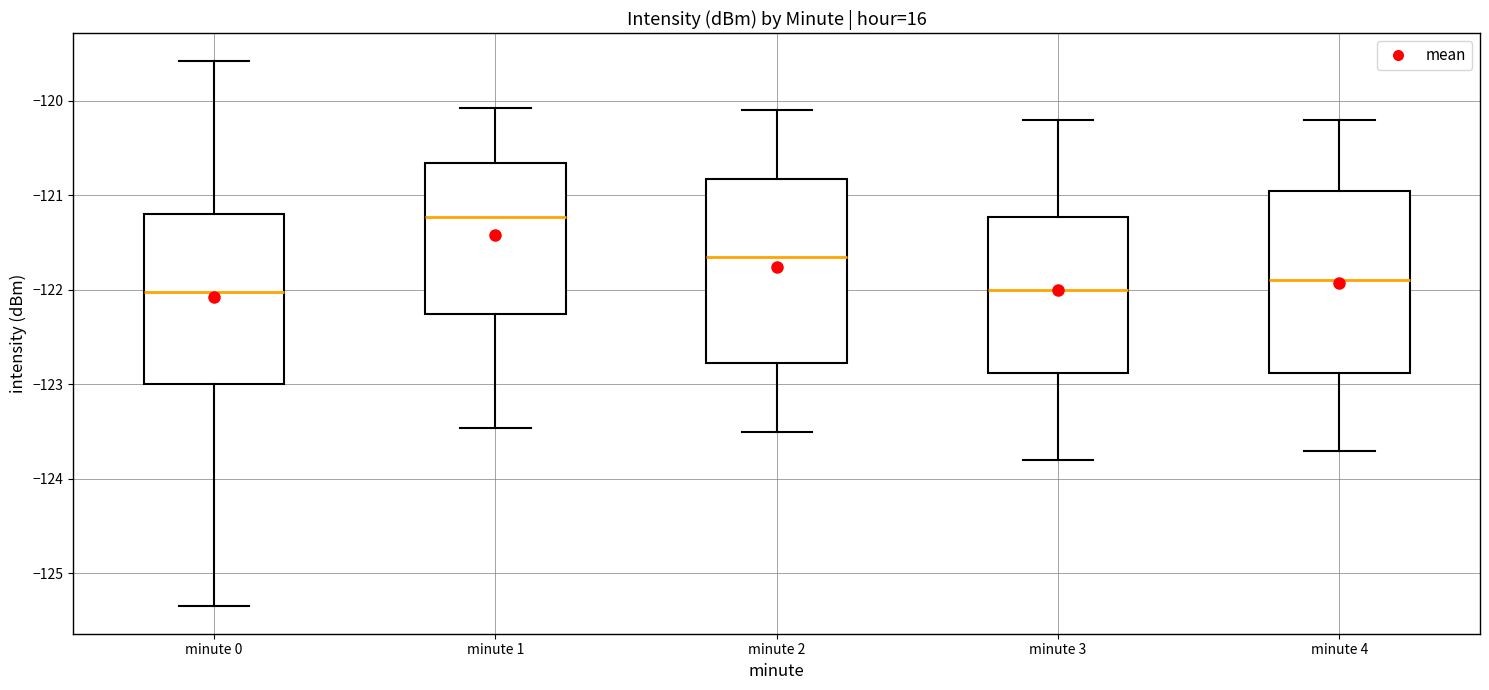

Reading left to right, read every box against the y-axis: the position of its median line, the range the box covers, and the ends of its whiskers. The values are not printed on the chart, so give them approximately, as read against the axis.

minute 0: median -122.0, box -123.0 to -121.2, whiskers -125.3 to -119.6
minute 1: median -121.2, box -122.3 to -120.7, whiskers -123.5 to -120.1
minute 2: median -121.6, box -122.8 to -120.8, whiskers -123.5 to -120.1
minute 3: median -122.0, box -122.9 to -121.2, whiskers -123.8 to -120.2
minute 4: median -121.9, box -122.9 to -120.9, whiskers -123.7 to -120.2